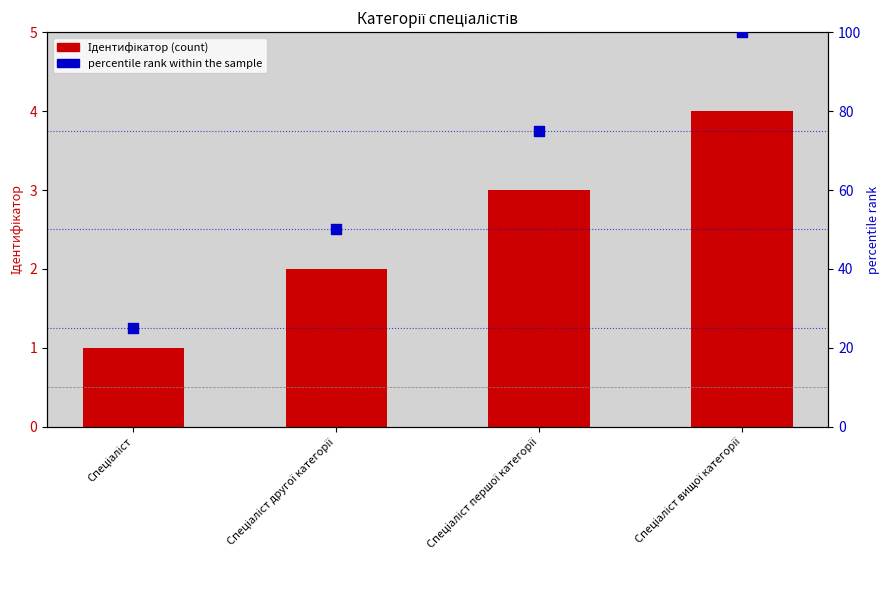

Which series contains the lowest Y value?

Ідентифікатор (count)